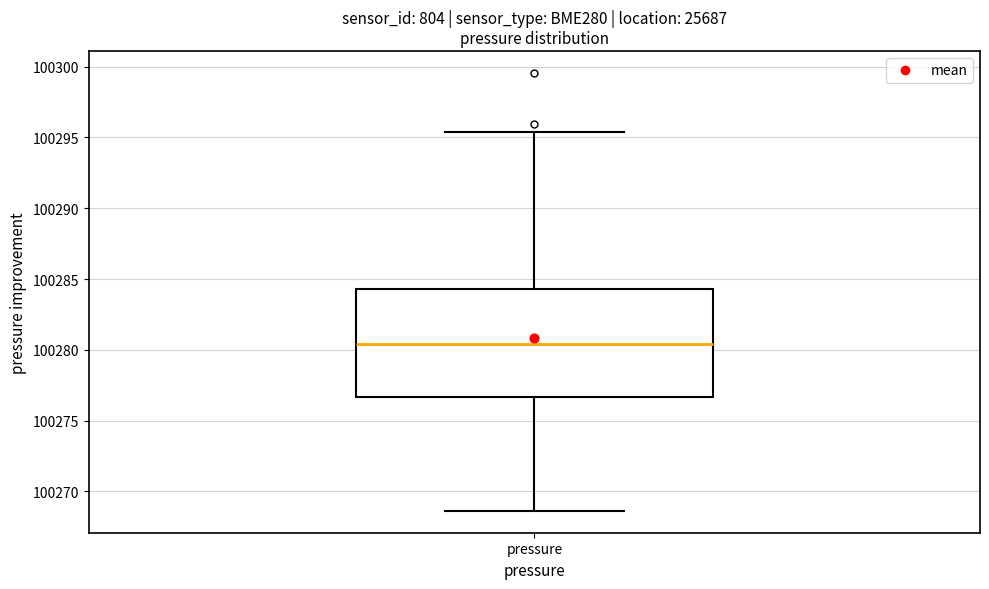

Transcribe this box plot: give where the median line is, the range the box spans, and where the two whiskers end, as read against the y-axis. The values are not printed on the chart, so give them approximately, as read against the axis.

median 100280.5, box 100276.5 to 100284.5, whiskers 100268.5 to 100295.5